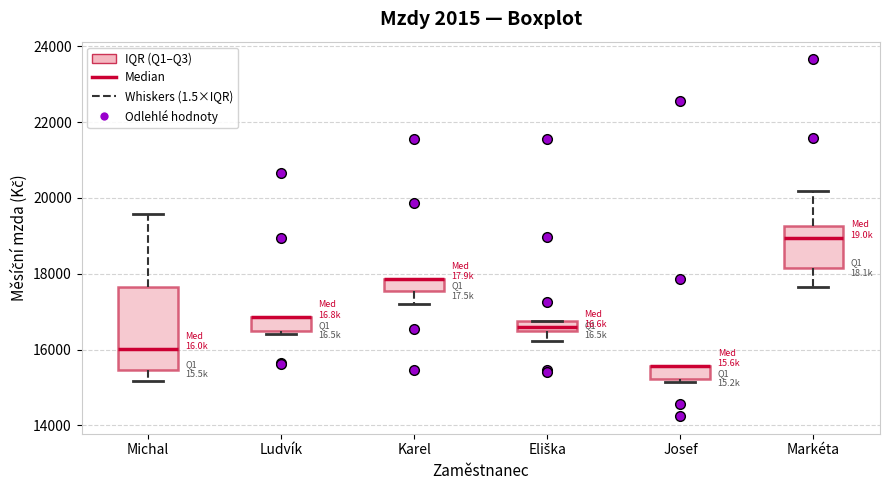

Which box is the tallest, from its lower edge to its upper edge?

Michal